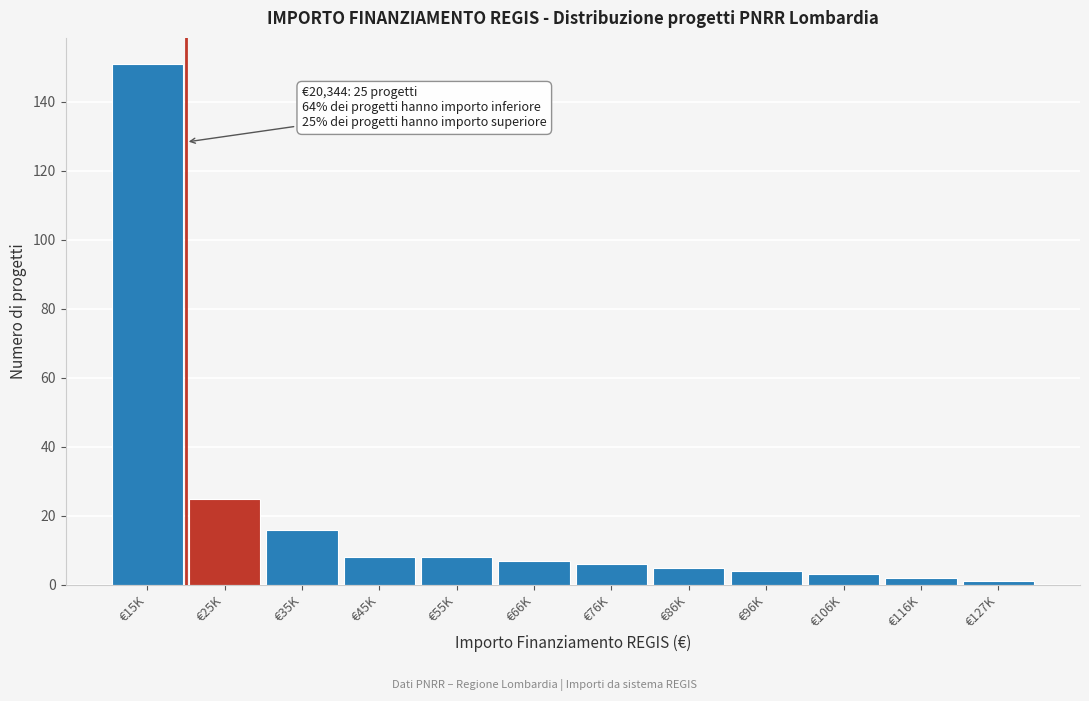

Reading right to left, list all the values displayed in this chart.

€127K=1	€116K=2	€106K=3	€96K=4	€86K=5	€76K=6	€66K=7	€55K=8	€45K=8	€35K=16	€25K=25	€15K=151